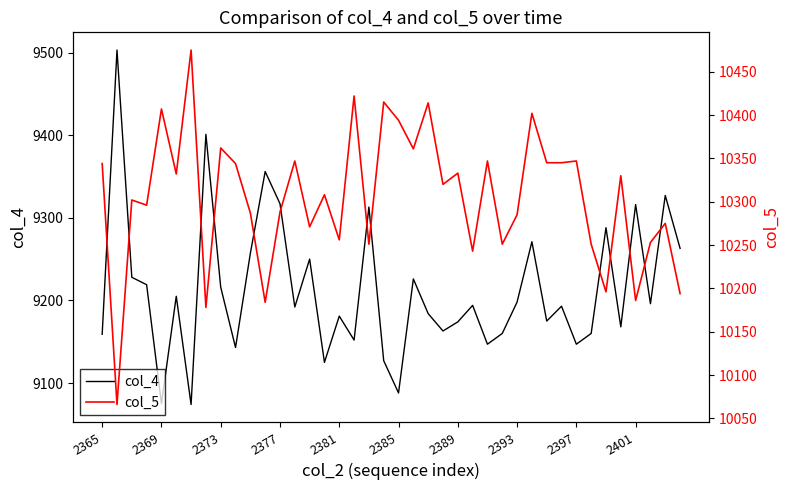

What is the highest value of the col_4 series?

9503